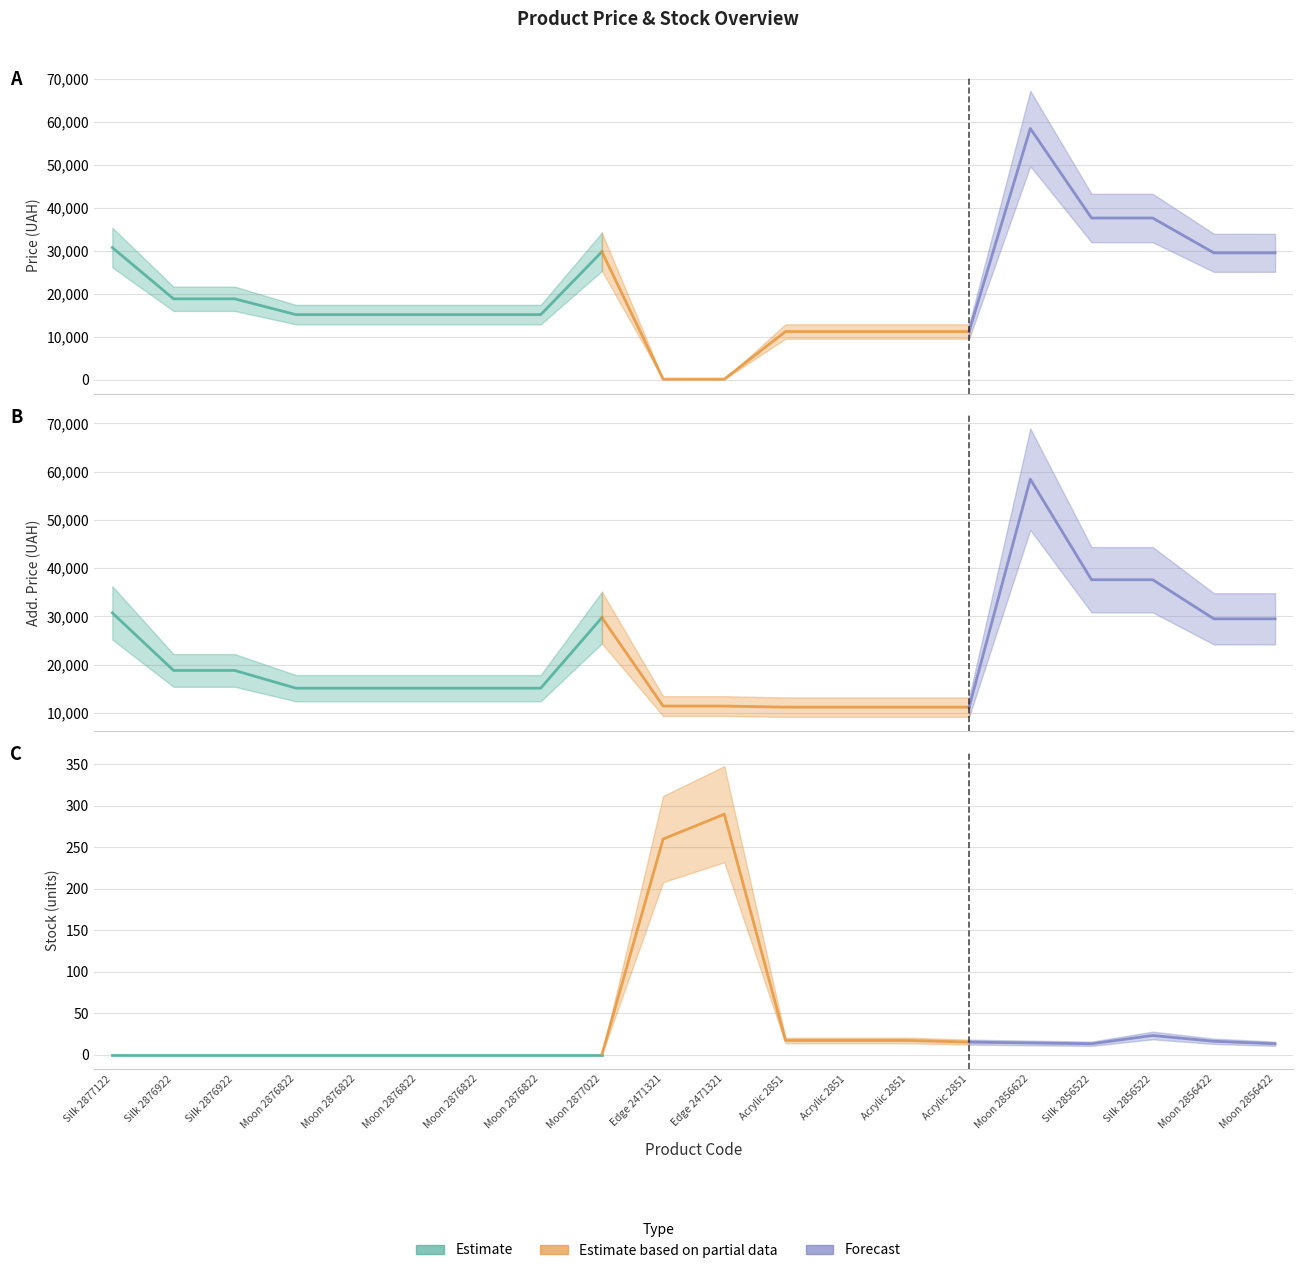

In Ціна, how many points are higher than both neighbors (excluding endpoints)?

2